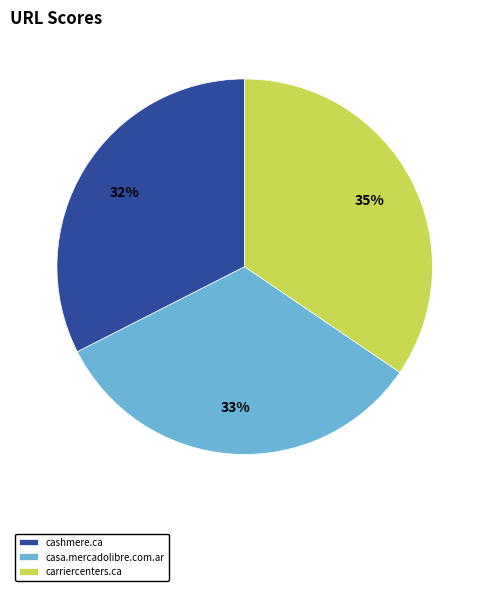

Do casa.mercadolibre.com.ar and cashmere.ca together represent more than half of the pie?

Yes